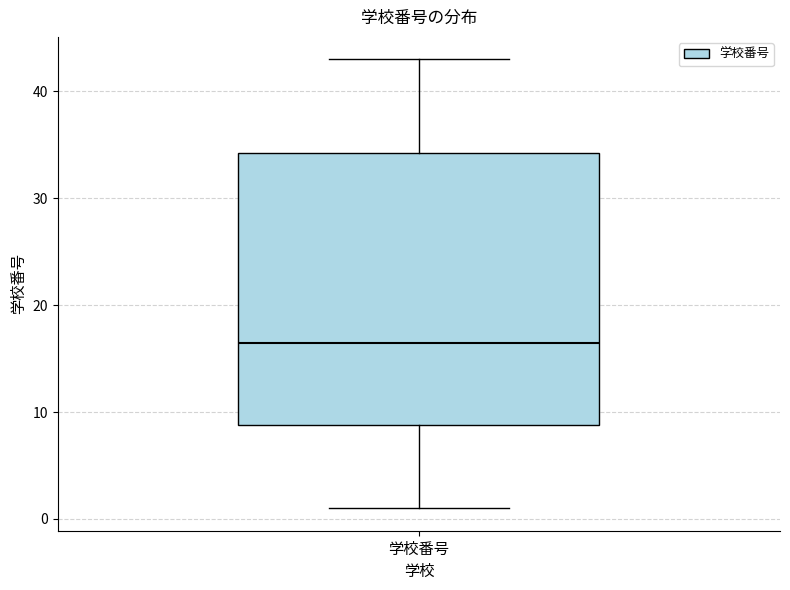

Read this box plot against the y-axis: the position of the median line, the range covered by the box, and the ends of both whiskers. The values are not printed on the chart, so give them approximately, as read against the axis.

median 17, box 9 to 34, whiskers 1 to 43